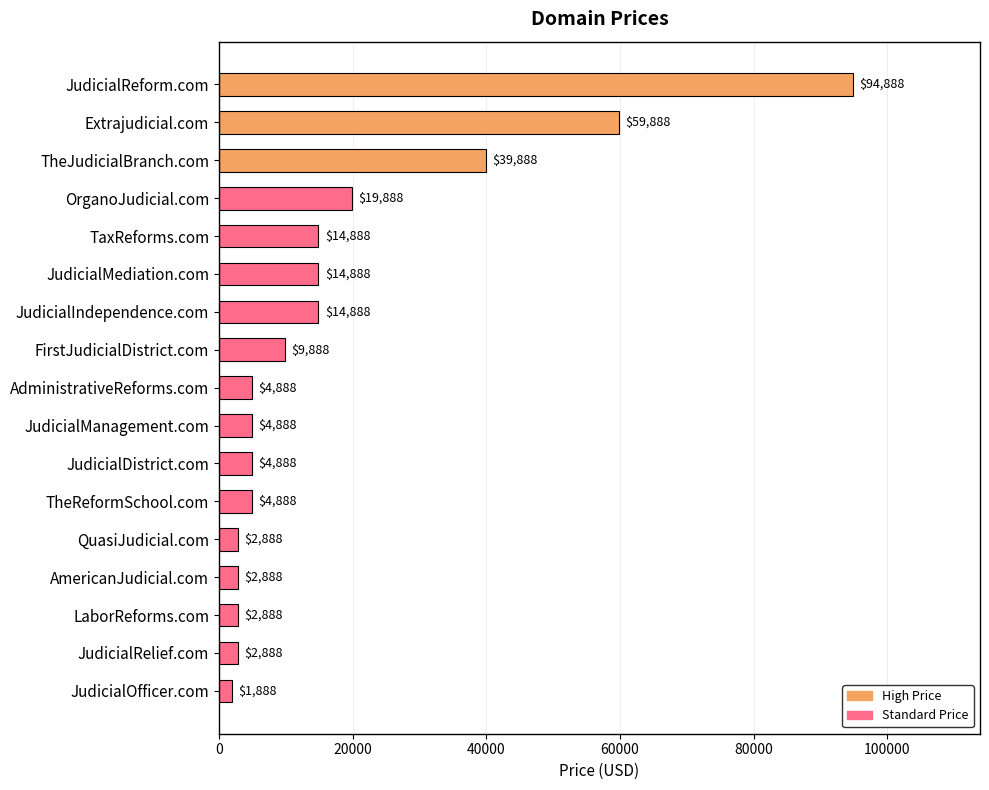

What value does the data have at AdministrativeReforms.com?

4888